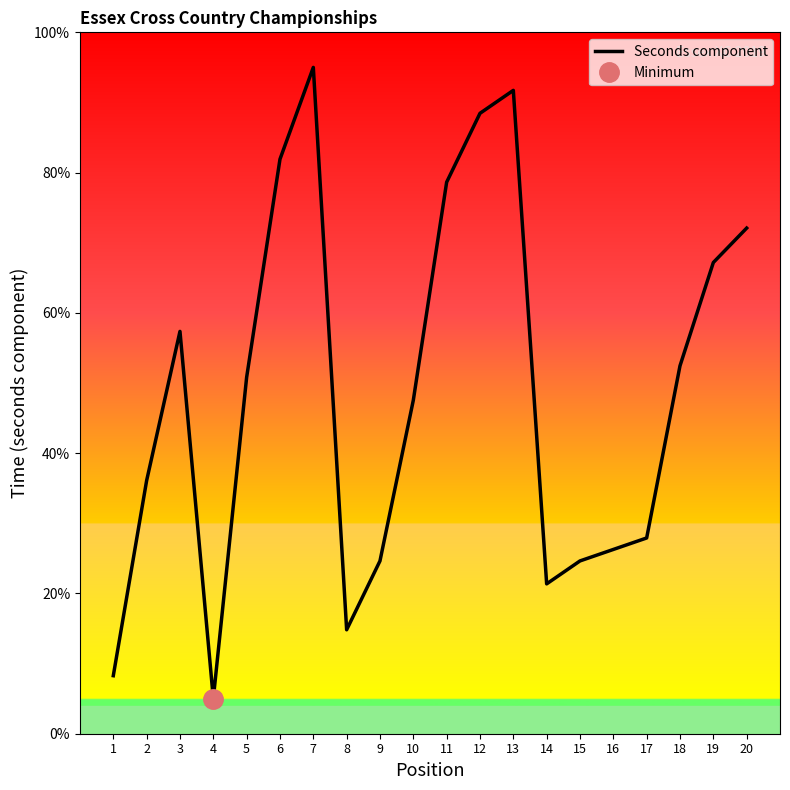

Where is the data nearest to the value 49?

10